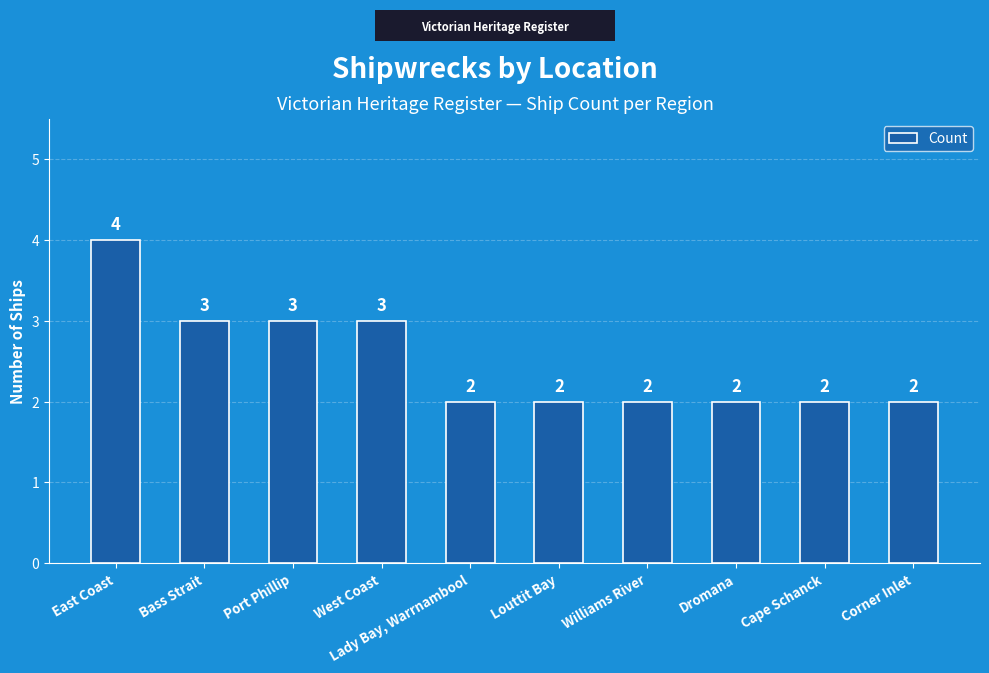

What is the greatest value displayed?

4